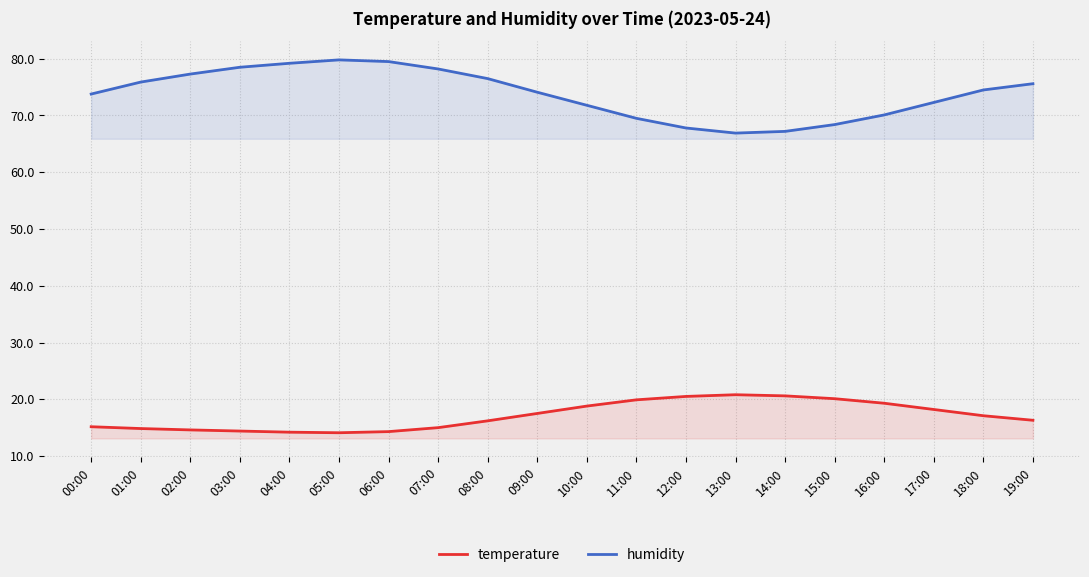

The value of humidity at 08:00 is 27.9. True or false?

False